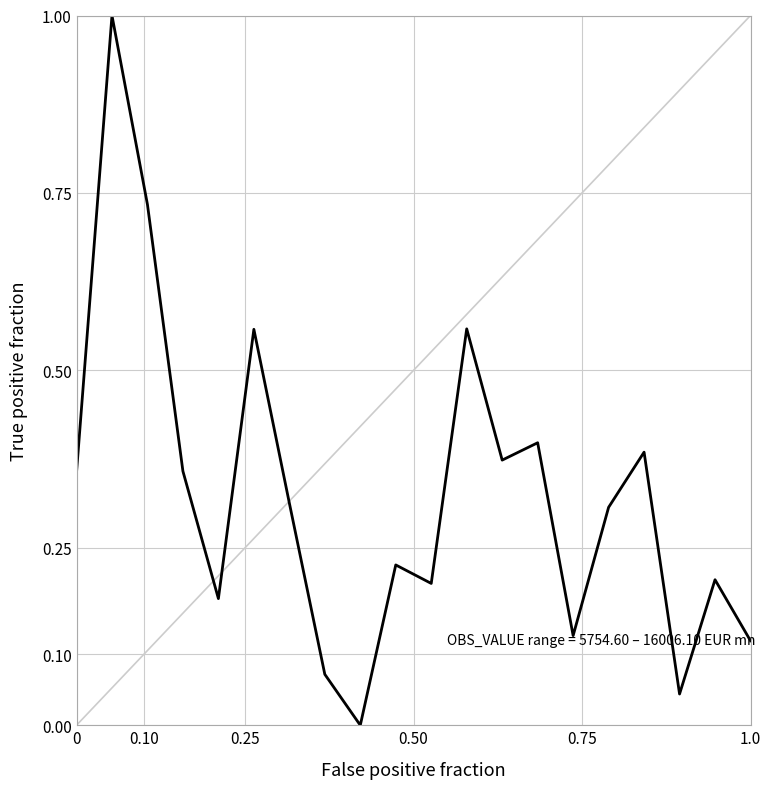

What is the difference between the maximum and minimum values?

1.0